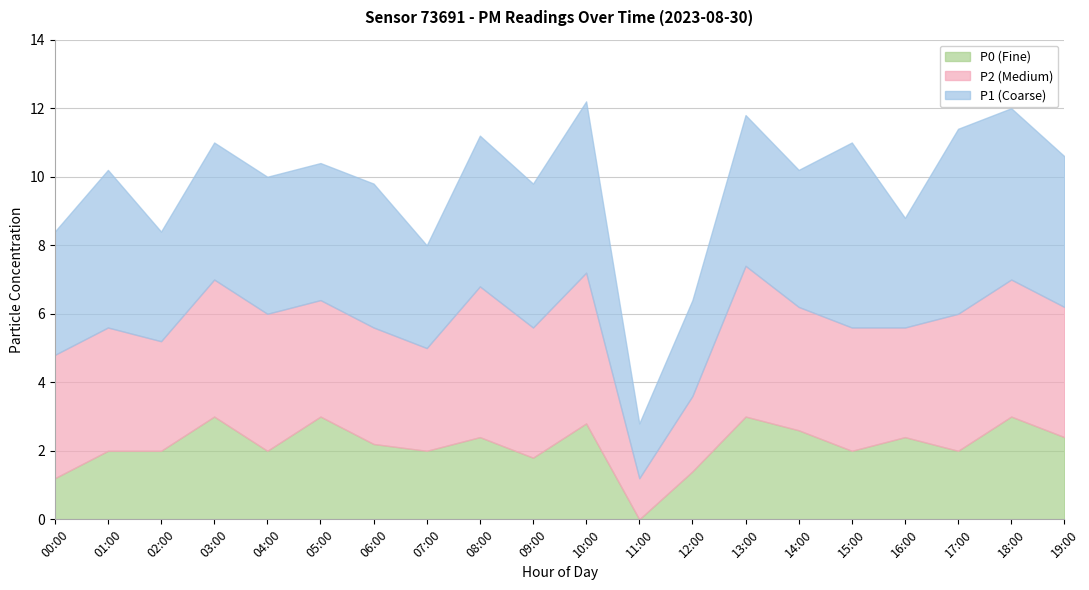

What is the label of the 12th point from the left?

11:00